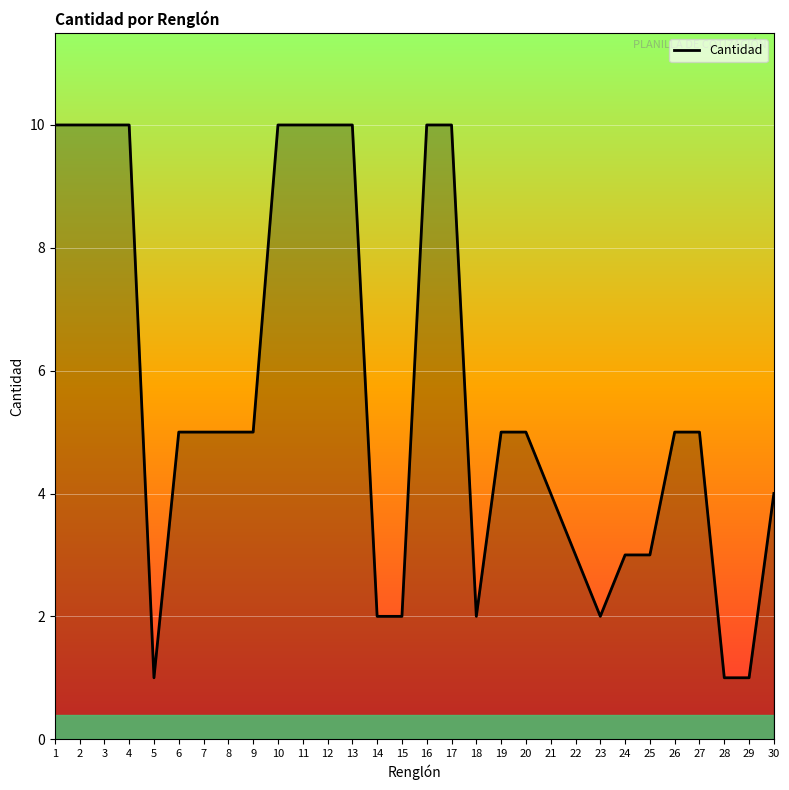

What is the change in value from 8 to 28?

-4